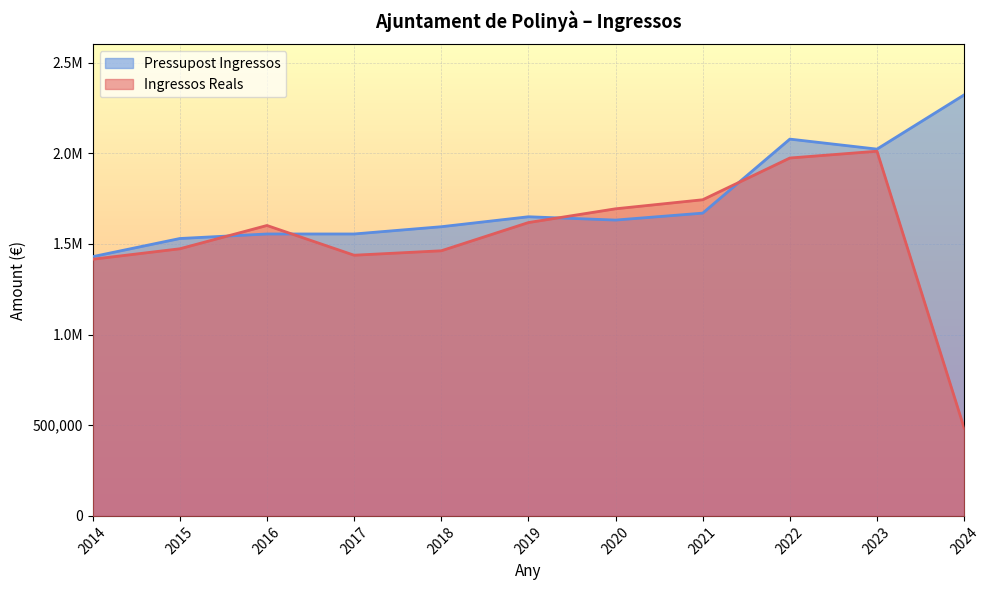

At which label does Pressupost Ingressos reach its minimum?

2014